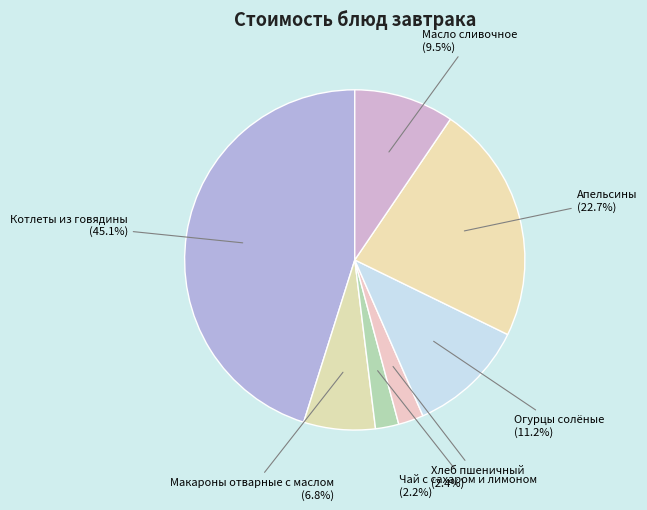

How many slices are in this pie chart?

7